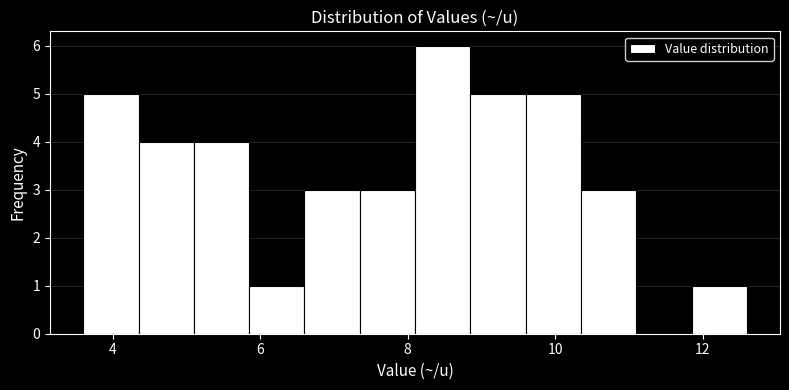

Around what value on the x-axis is the tallest bar? Give the approximate position of its centre, as read against the axis.

8.4